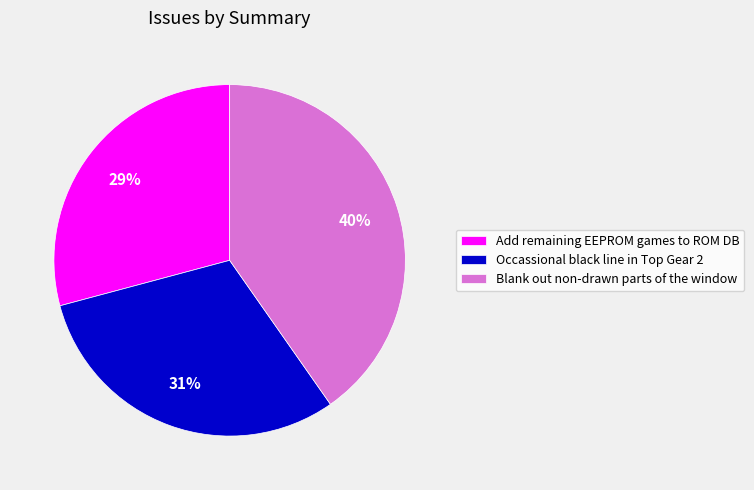

What is the ratio of the value at Add remaining EEPROM games to ROM DB to the value at Blank out non-drawn parts of the window?

0.7